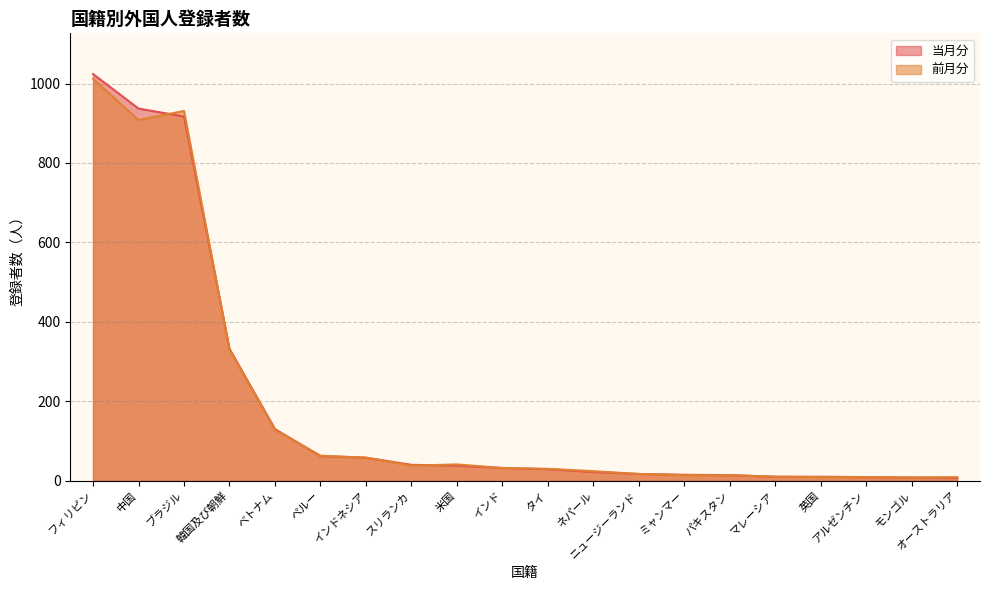

Rank the categories by 当月分 value from lowest to highest.

オーストラリア, モンゴル, アルゼンチン, マレーシア, 英国, パキスタン, ミャンマー, ニュージーランド, ネパール, タイ, インド, 米国, スリランカ, インドネシア, ペルー, ベトナム, 韓国及び朝鮮, ブラジル, 中国, フィリピン